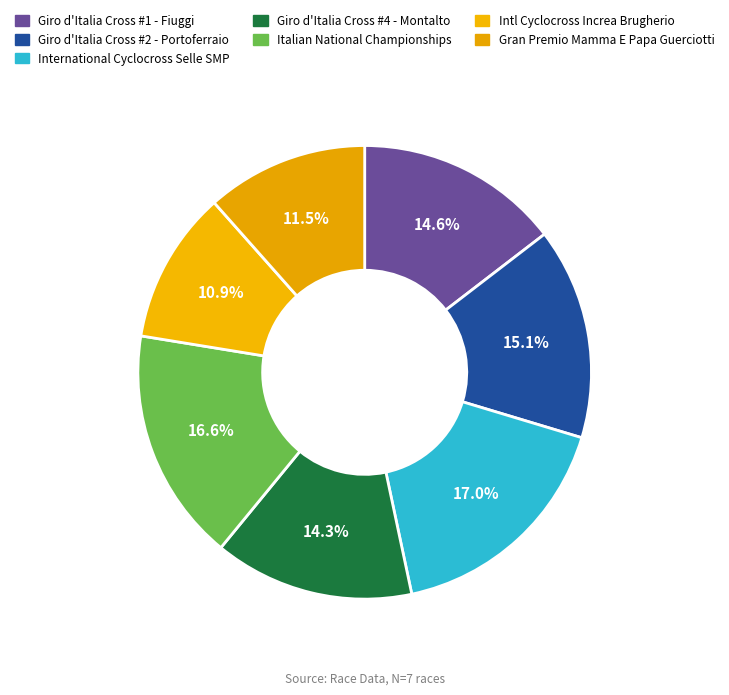

Count the number of slices in the pie.

7